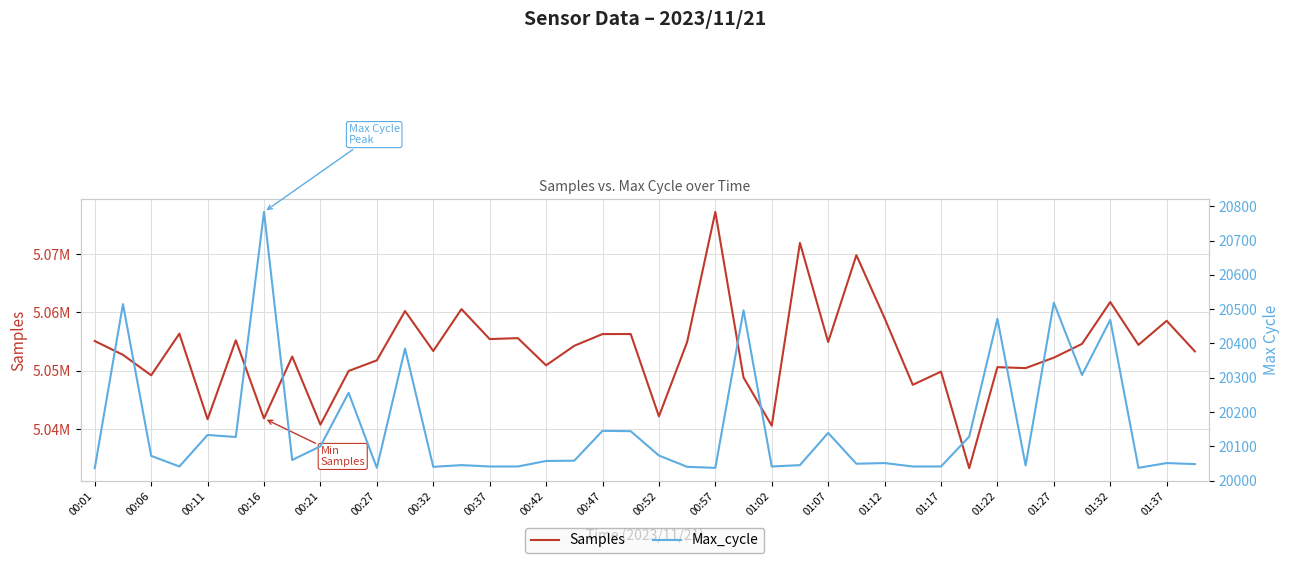

What position from the left is 01:27?

18